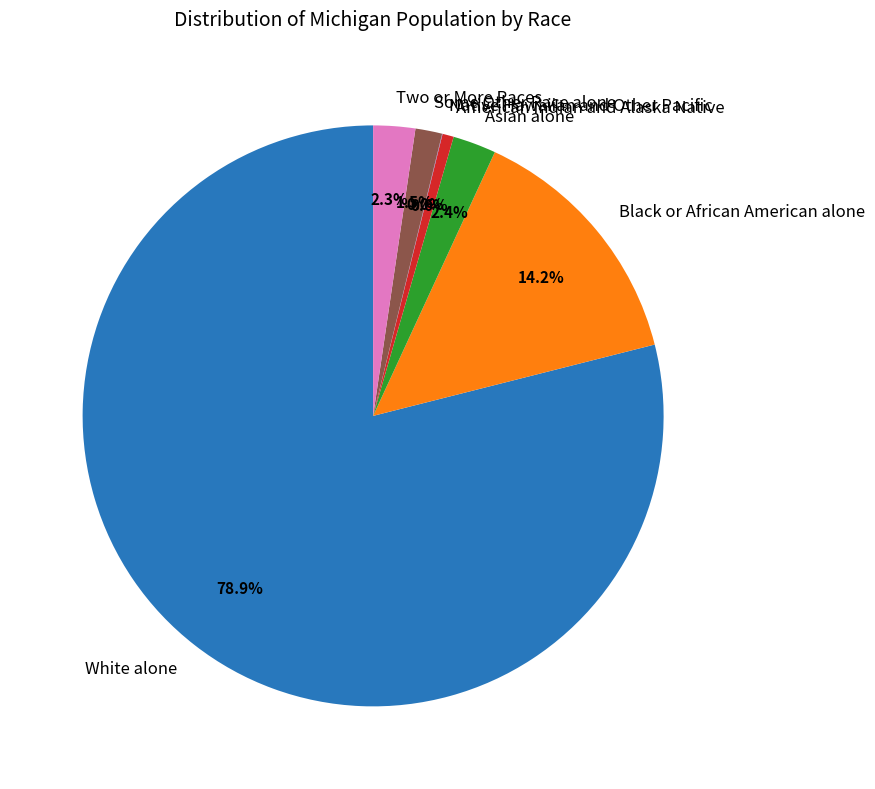

Which has a higher value, Two or More Races or American Indian and Alaska Native?

Two or More Races